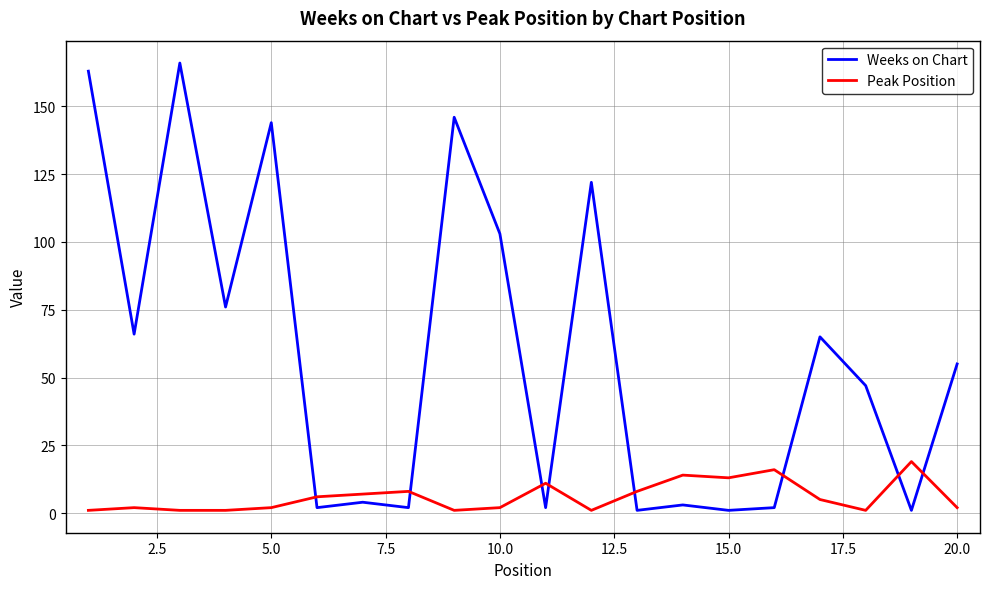

How many categories are shown in the chart?

20